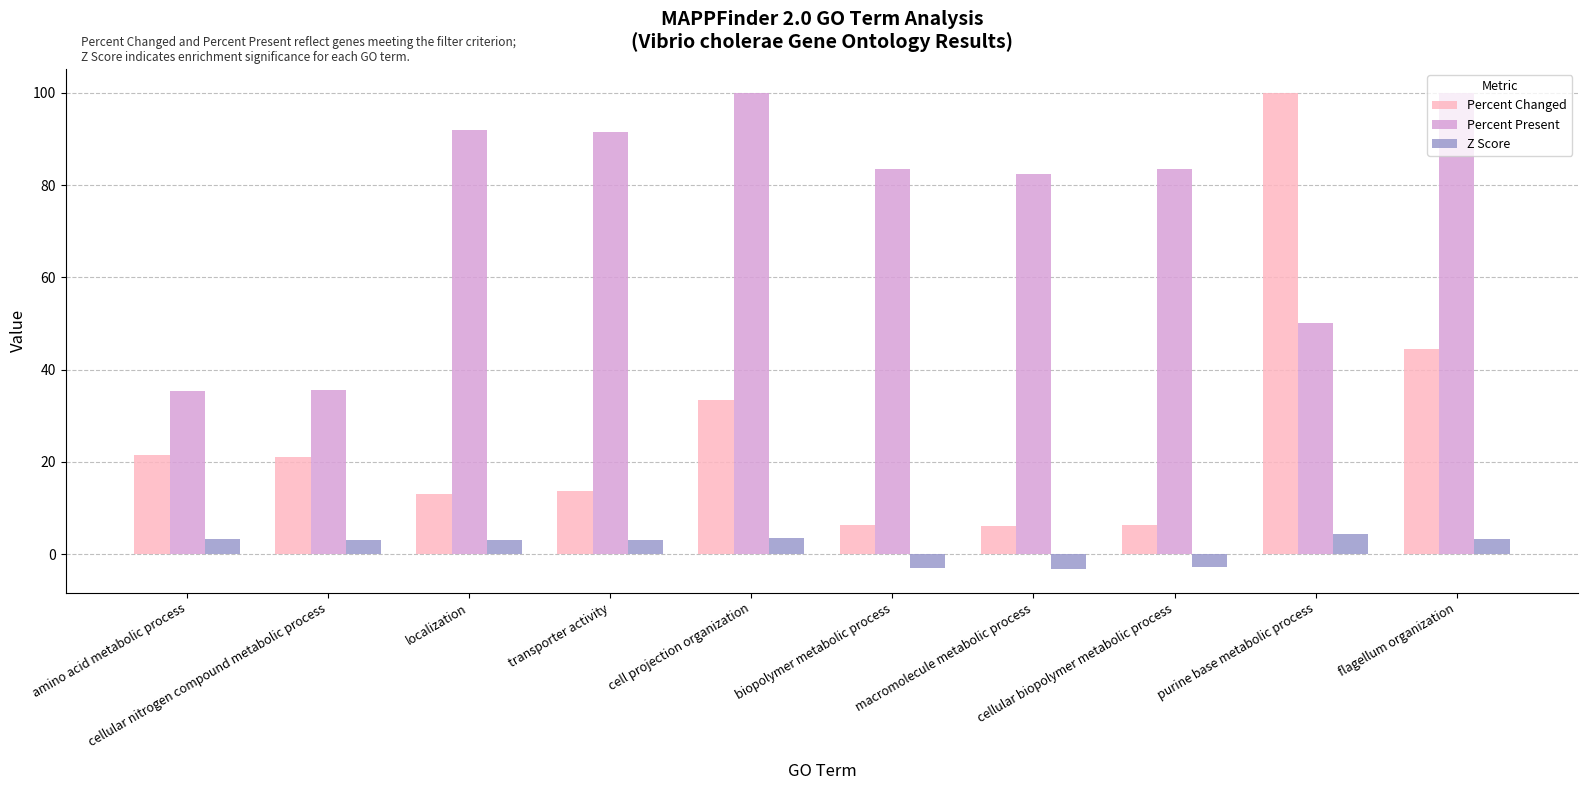

What is the label of the 2nd bar from the left?

cellular nitrogen compound metabolic process